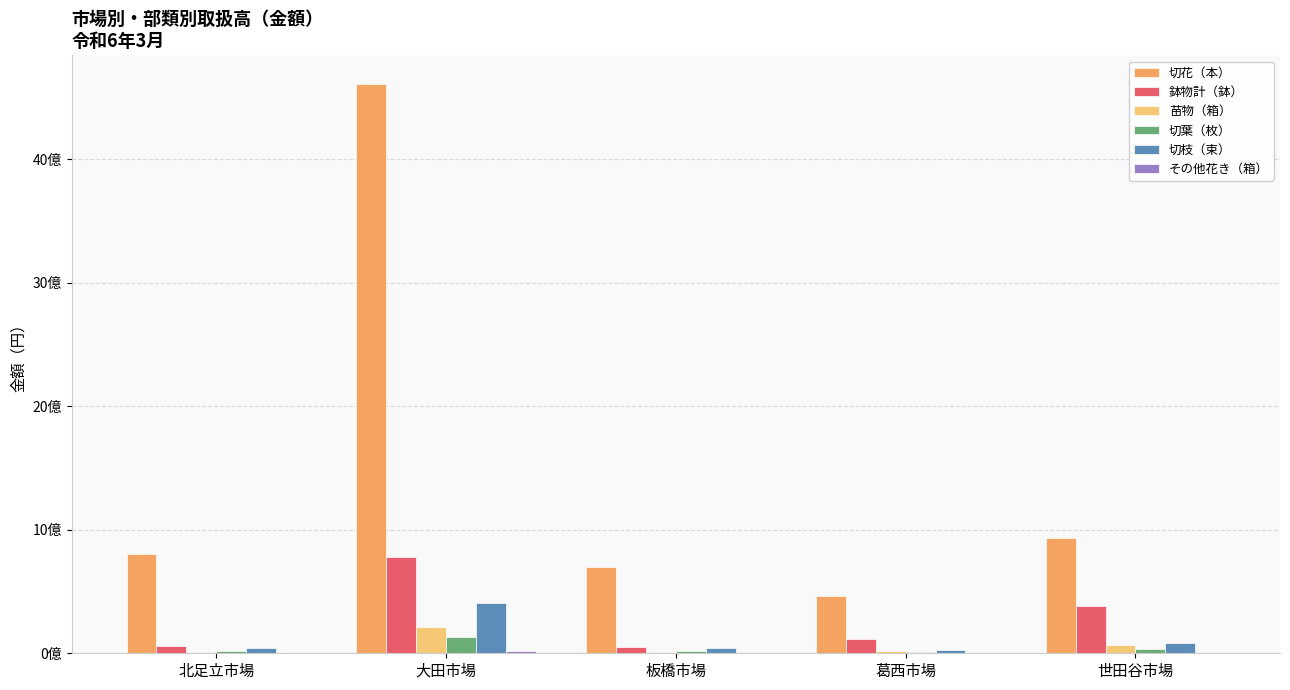

Does the chart contain stacked bars?

No